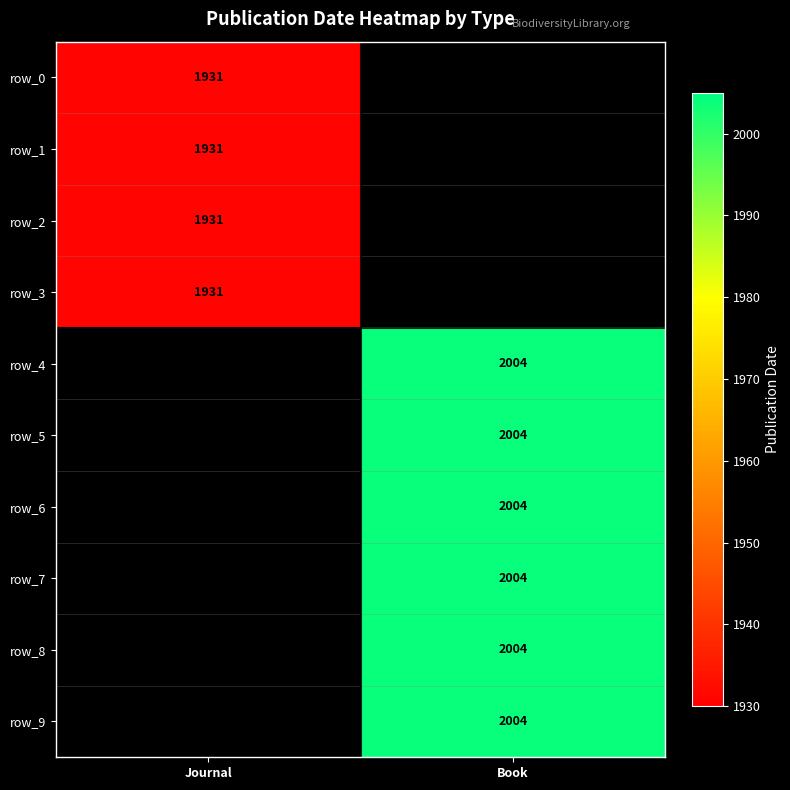

The row_9 series shows 2004 at Book. True or false?

True